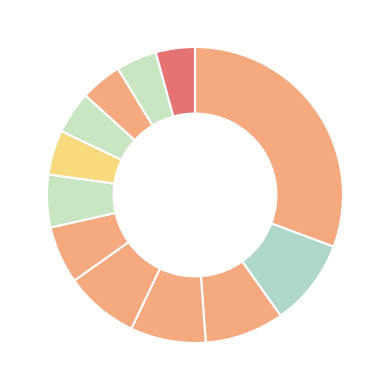

Count the number of slices in the pie.

12